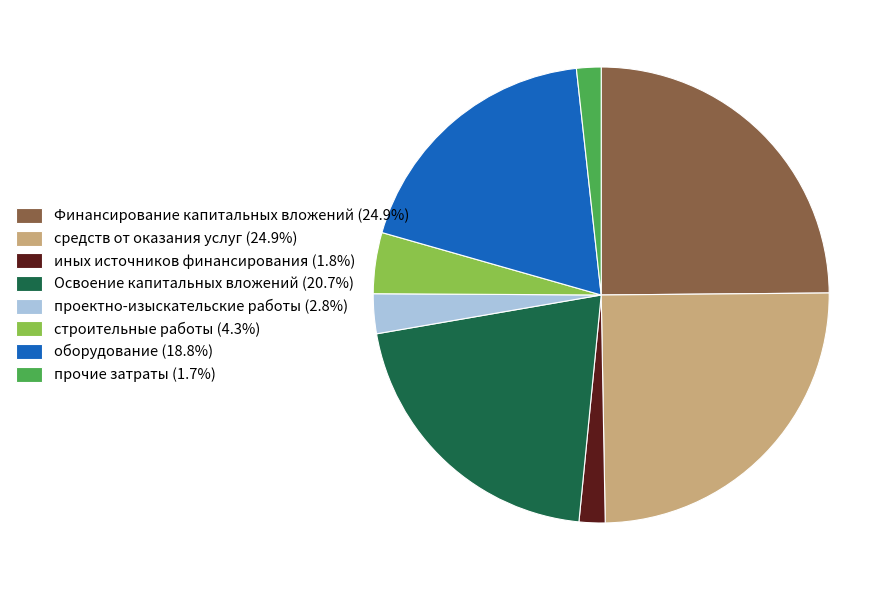

Is the sum of оборудование (18.8%) and Финансирование капитальных вложений (24.9%) greater than half?

No